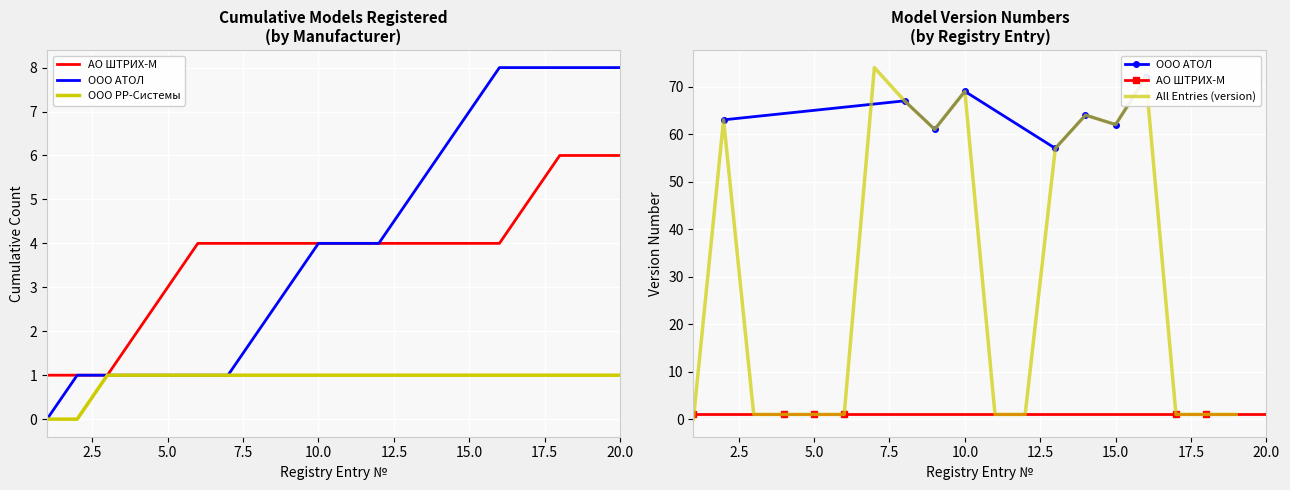

True or false: АТОЛ (versions) and ШТРИХ-М (versions) cross at least once.

False